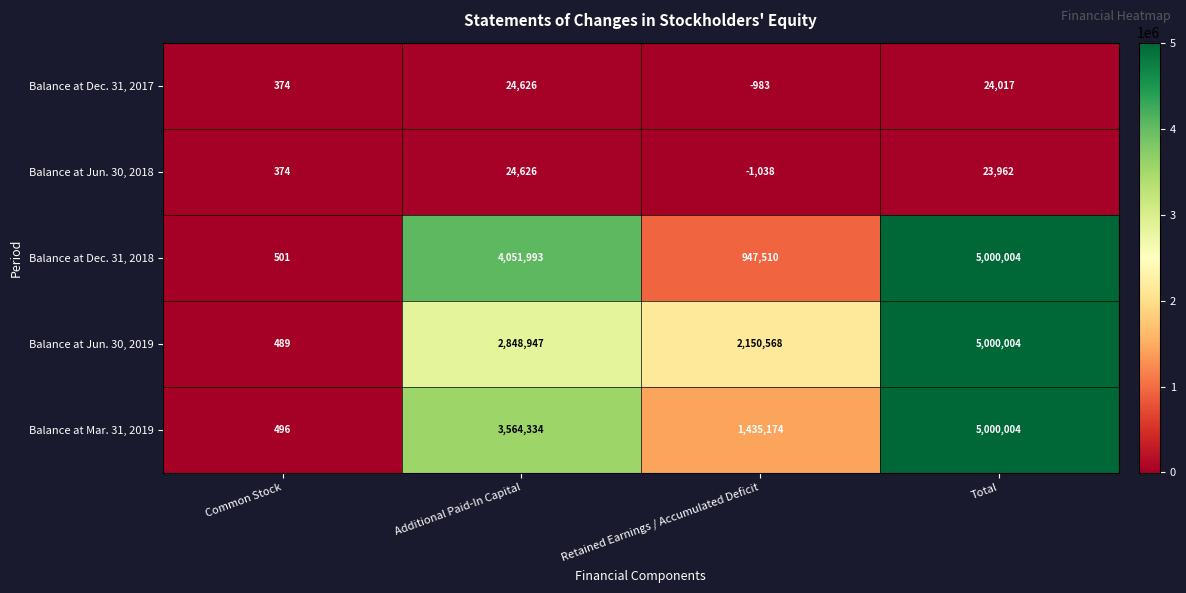

What is the difference between the Balance at Jun. 30, 2019 values at Common Stock and Total?

4999515